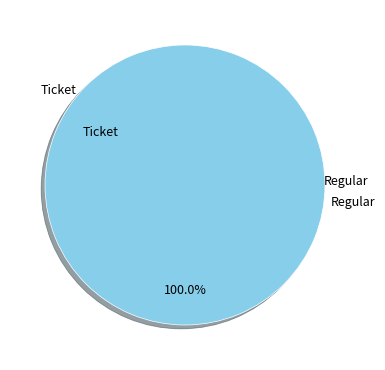

What is the change in value from Ticket to Regular?

+15